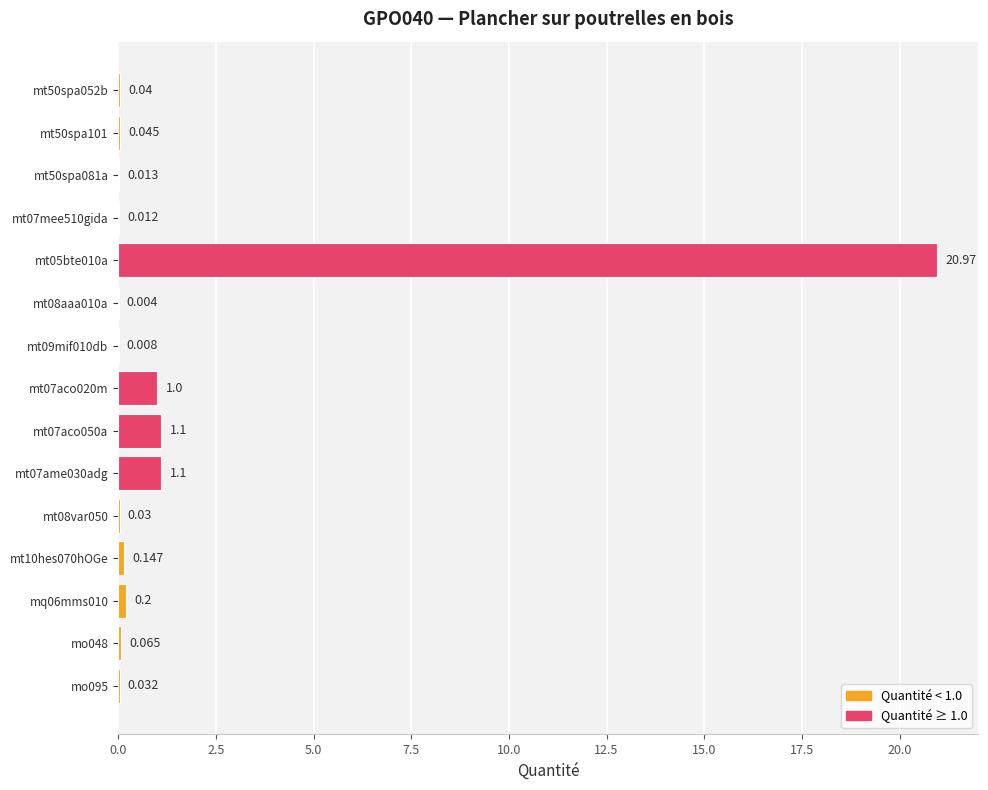

Are the bars horizontal?

Yes